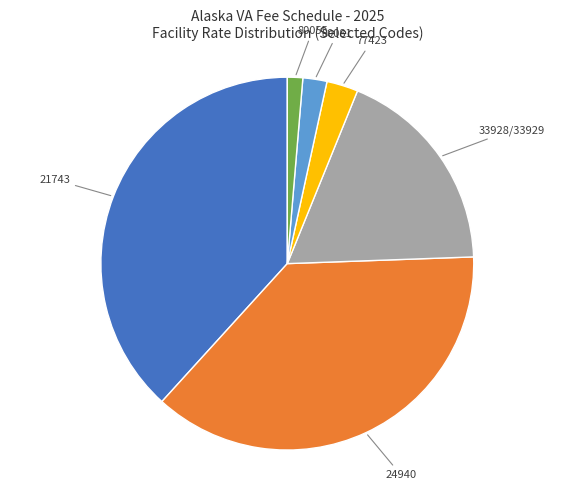

How many segments does this pie chart have?

6